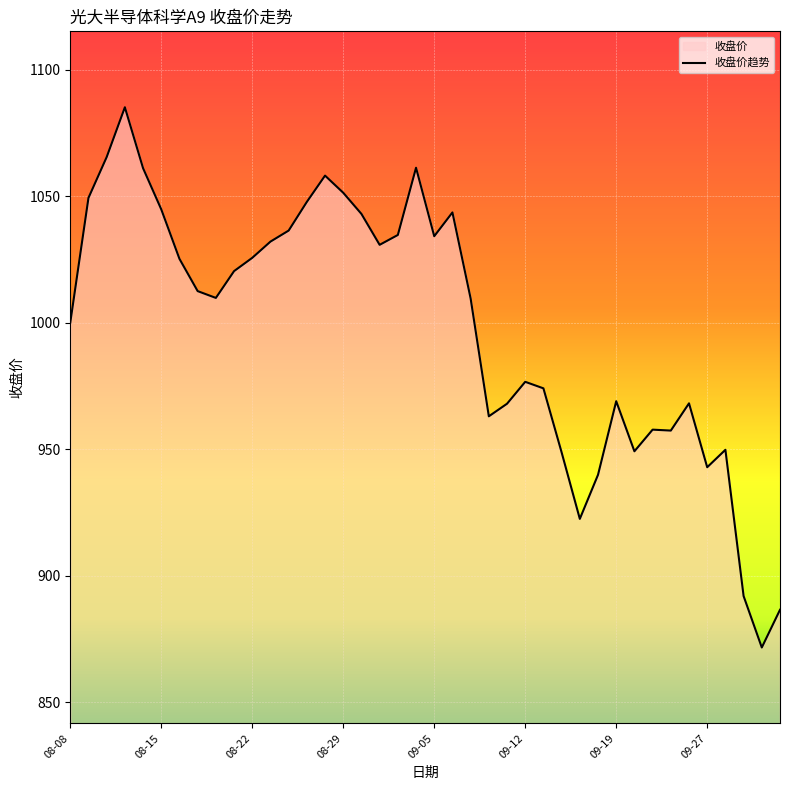

The value at 2018-08-13 is 1085.1. True or false?

True